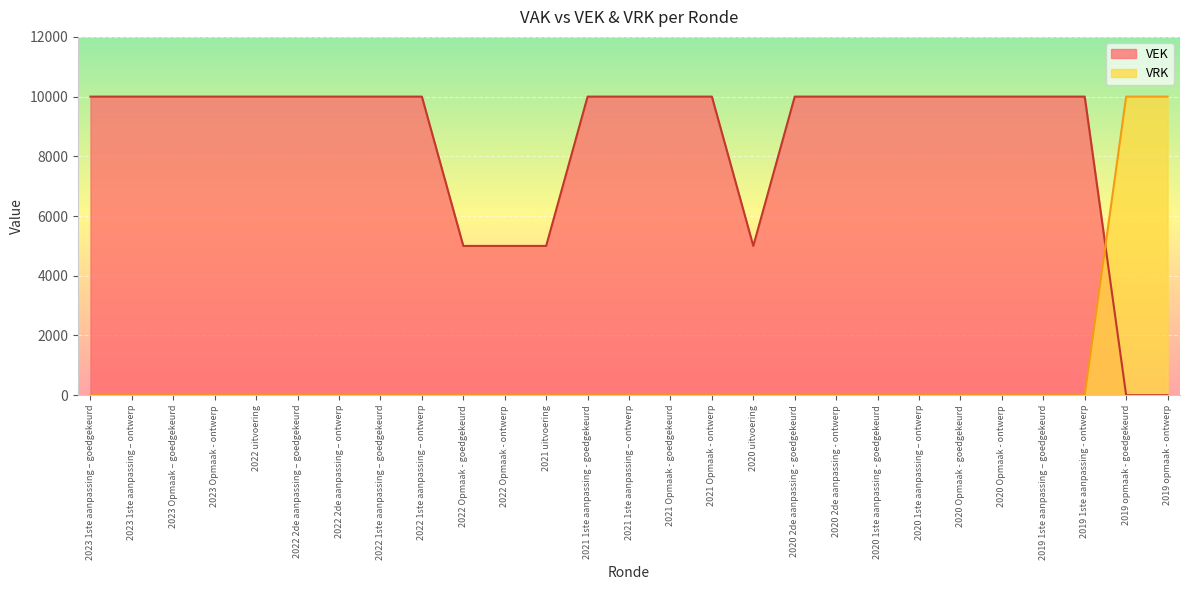

Reading right to left, what are all the values shown in this chart?

VEK: 2019 opmaak - ontwerp=0	2019 opmaak - goedgekeurd=0	2019 1ste aanpassing - ontwerp=10000	2019 1ste aanpassing – goedgekeurd=10000	2020 Opmaak - ontwerp=10000	2020 Opmaak - goedgekeurd=10000	2020 1ste aanpassing – ontwerp=10000	2020 1ste aanpassing - goedgekeurd=10000	2020 2de aanpassing - ontwerp=10000	2020 2de aanpassing - goedgekeurd=10000	2020 uitvoering=5000	2021 Opmaak - ontwerp=10000	2021 Opmaak - goedgekeurd=10000	2021 1ste aanpassing – ontwerp=10000	2021 1ste aanpassing - goedgekeurd=10000	2021 uitvoering=5000	2022 Opmaak - ontwerp=5000	2022 Opmaak - goedgekeurd=5000	2022 1ste aanpassing – ontwerp=10000	2022 1ste aanpassing – goedgekeurd=10000	2022 2de aanpassing – ontwerp=10000	2022 2de aanpassing – goedgekeurd=10000	2022 uitvoering=10000	2023 Opmaak - ontwerp=10000	2023 Opmaak – goedgekeurd=10000	2023 1ste aanpassing – ontwerp=10000	2023 1ste aanpassing – goedgekeurd=10000
VRK: 2019 opmaak - ontwerp=10000	2019 opmaak - goedgekeurd=10000	2019 1ste aanpassing - ontwerp=0	2019 1ste aanpassing – goedgekeurd=0	2020 Opmaak - ontwerp=0	2020 Opmaak - goedgekeurd=0	2020 1ste aanpassing – ontwerp=0	2020 1ste aanpassing - goedgekeurd=0	2020 2de aanpassing - ontwerp=0	2020 2de aanpassing - goedgekeurd=0	2020 uitvoering=0	2021 Opmaak - ontwerp=0	2021 Opmaak - goedgekeurd=0	2021 1ste aanpassing – ontwerp=0	2021 1ste aanpassing - goedgekeurd=0	2021 uitvoering=0	2022 Opmaak - ontwerp=0	2022 Opmaak - goedgekeurd=0	2022 1ste aanpassing – ontwerp=0	2022 1ste aanpassing – goedgekeurd=0	2022 2de aanpassing – ontwerp=0	2022 2de aanpassing – goedgekeurd=0	2022 uitvoering=0	2023 Opmaak - ontwerp=0	2023 Opmaak – goedgekeurd=0	2023 1ste aanpassing – ontwerp=0	2023 1ste aanpassing – goedgekeurd=0